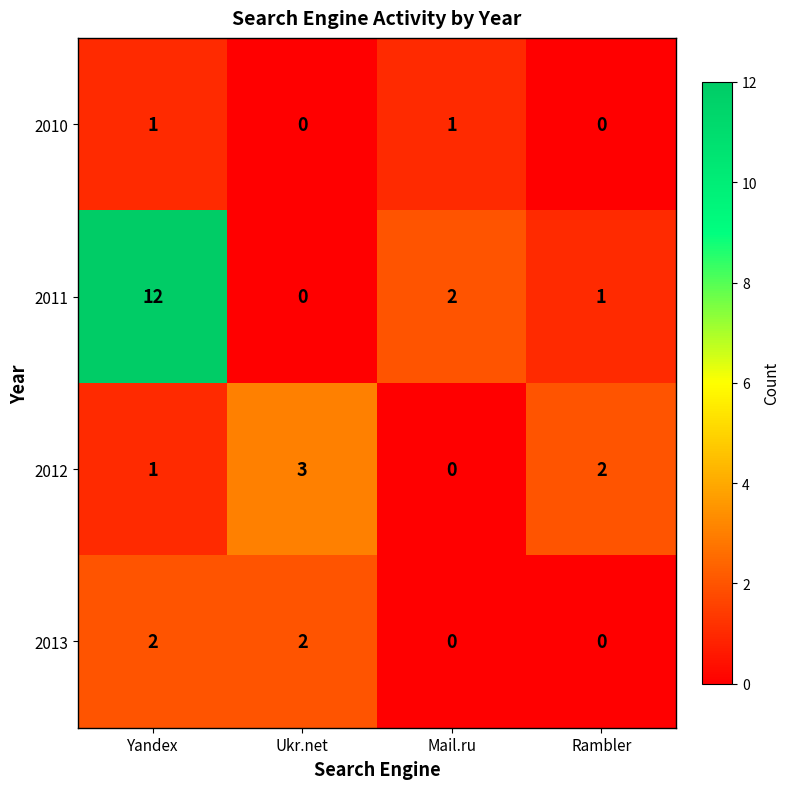

At which label does 2012 first exceed 2?

Ukr.net